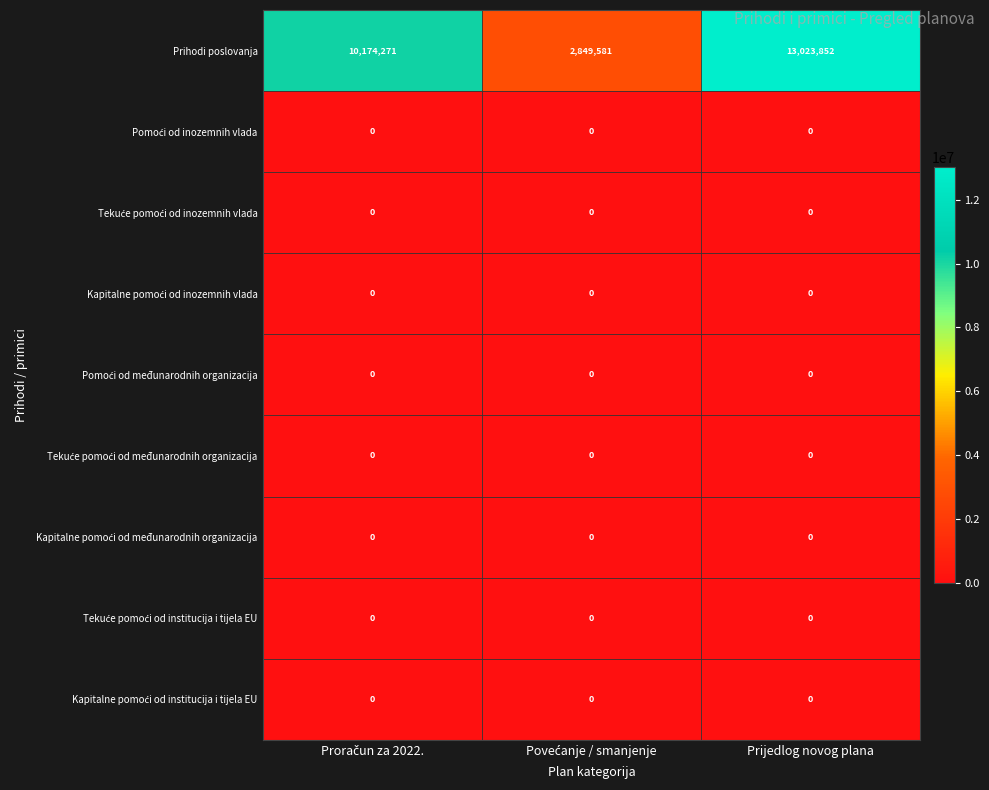

At which category is the sum across all series the highest?

Prijedlog novog plana